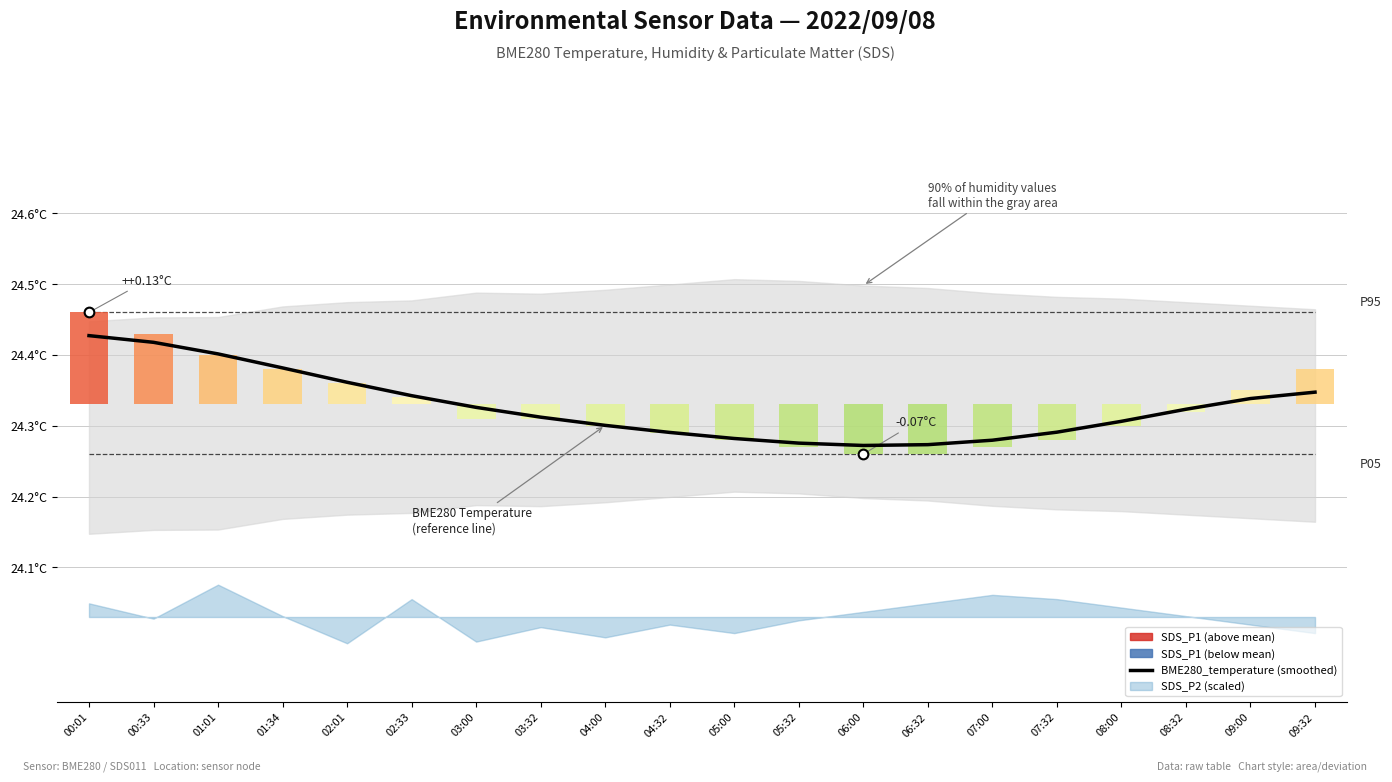

How many bars are there in total?

20